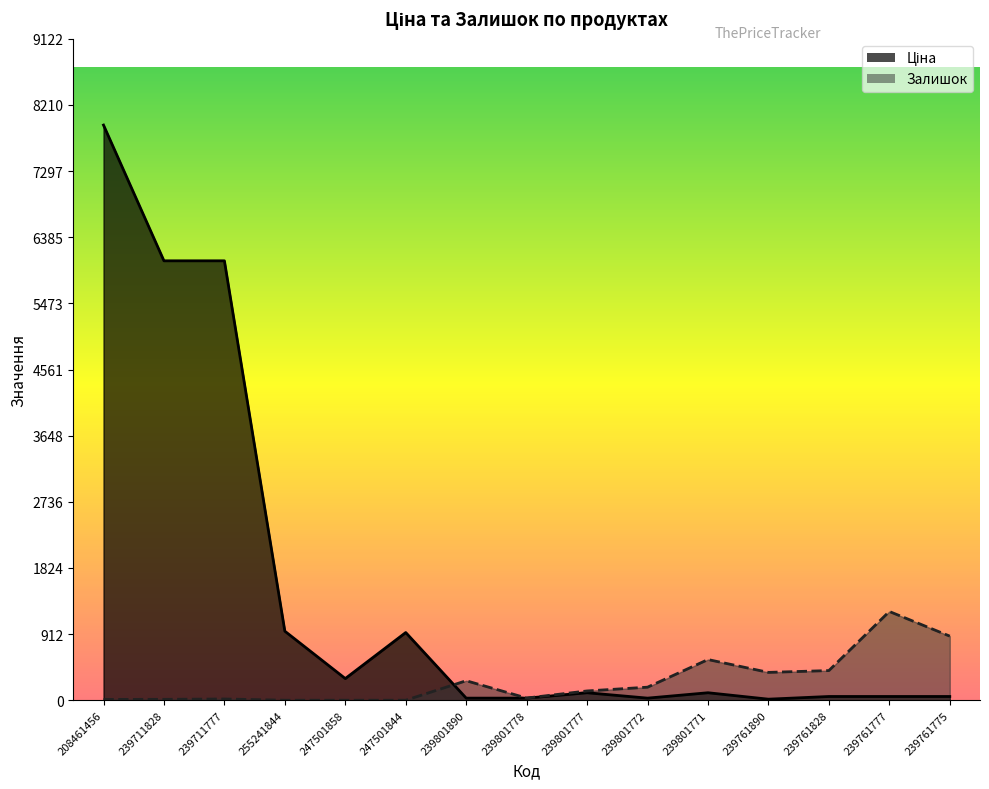

What are all the series names shown in the legend?

Ціна, Залишок